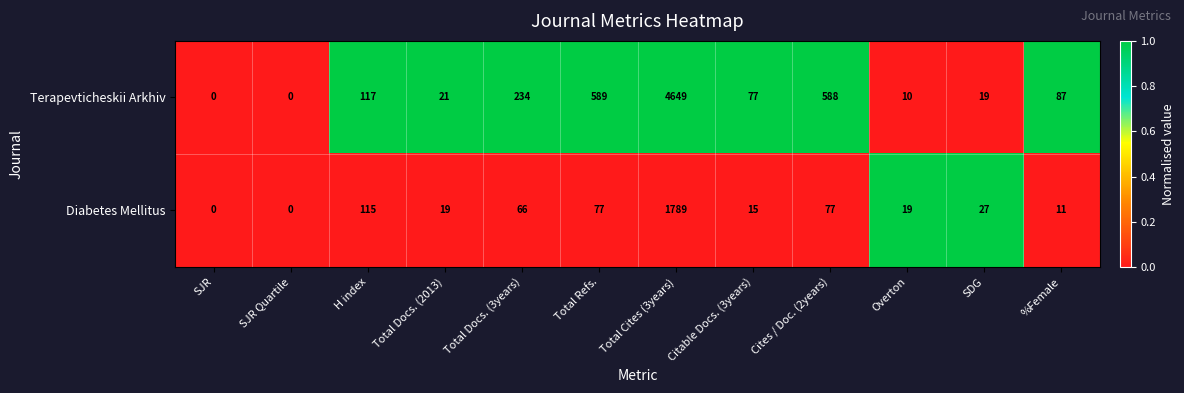

Reading left to right, list all the values displayed in this chart.

Terapevticheskii Arkhiv: 0	0	117	21	234	589	4649	77	588	10	19	87
Diabetes Mellitus: 0	0	115	19	66	77	1789	15	77	19	27	11